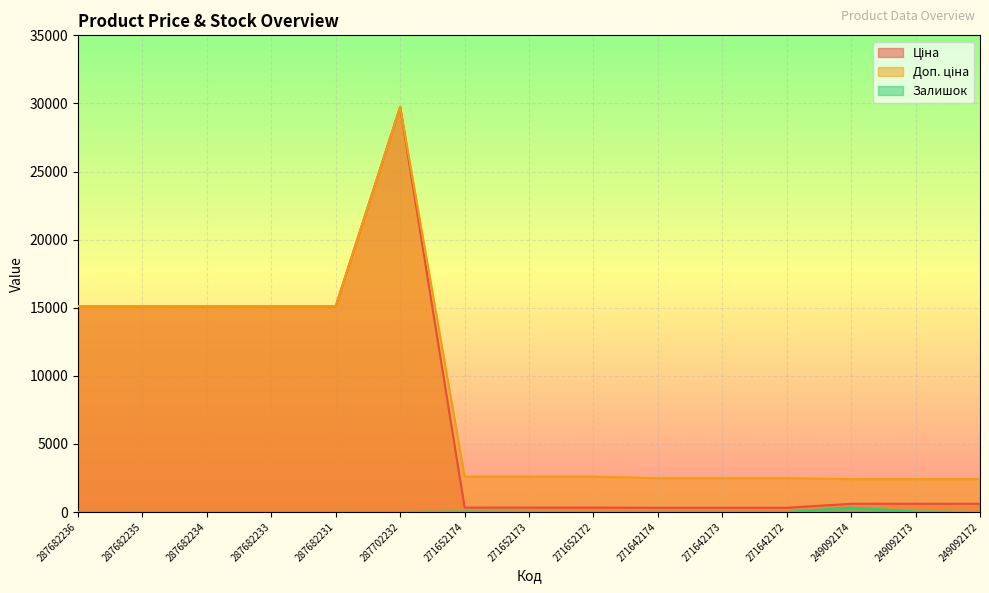

Does the chart display data point markers on the line(s)?

No